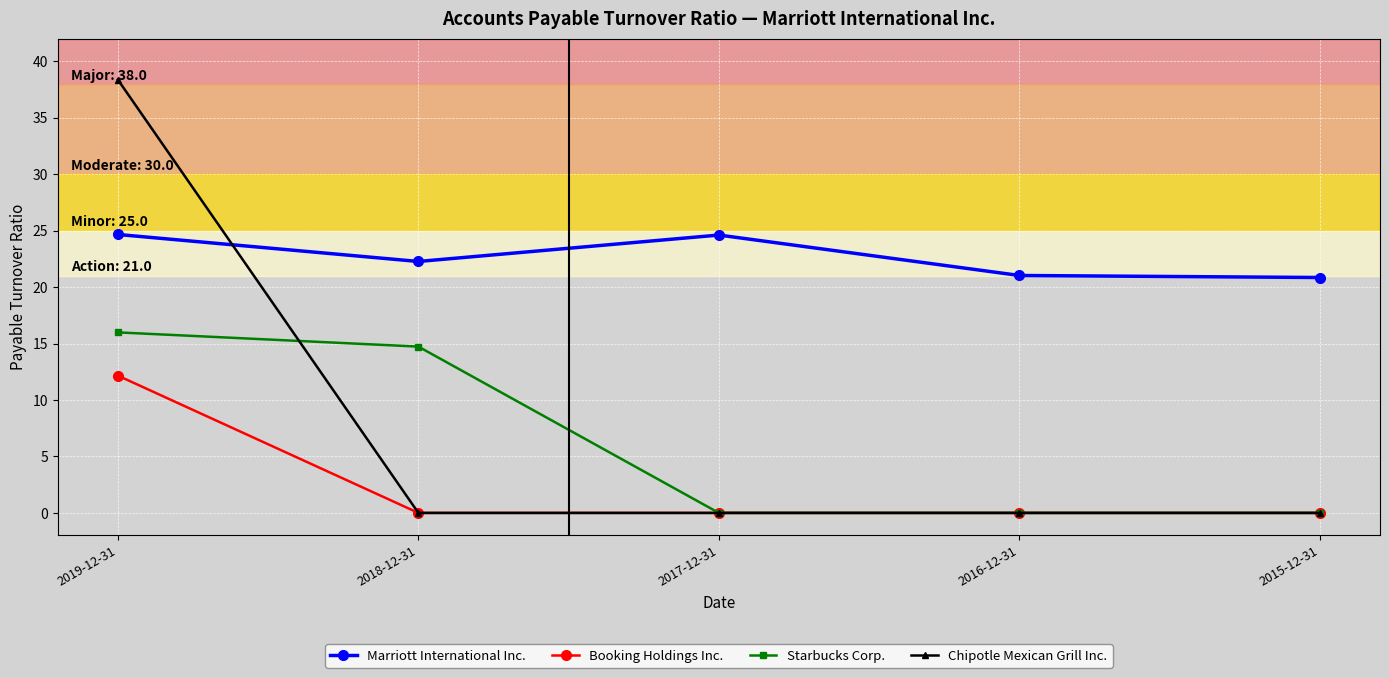

Does the chart display data point markers on the line(s)?

Yes